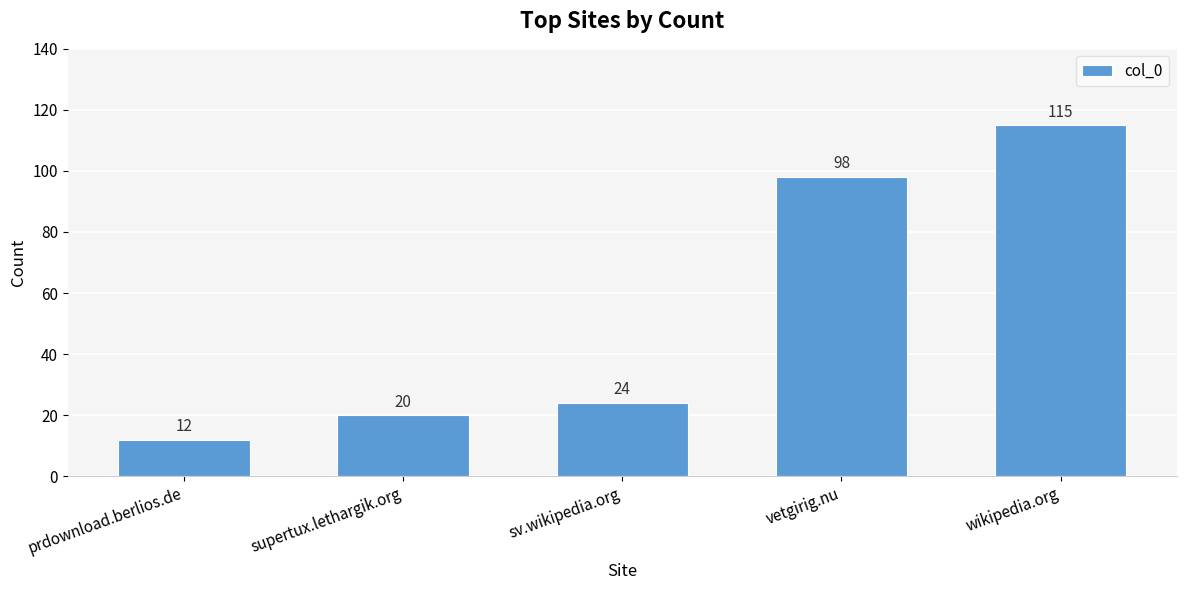

Rank the categories by value from lowest to highest.

prdownload.berlios.de, supertux.lethargik.org, sv.wikipedia.org, vetgirig.nu, wikipedia.org